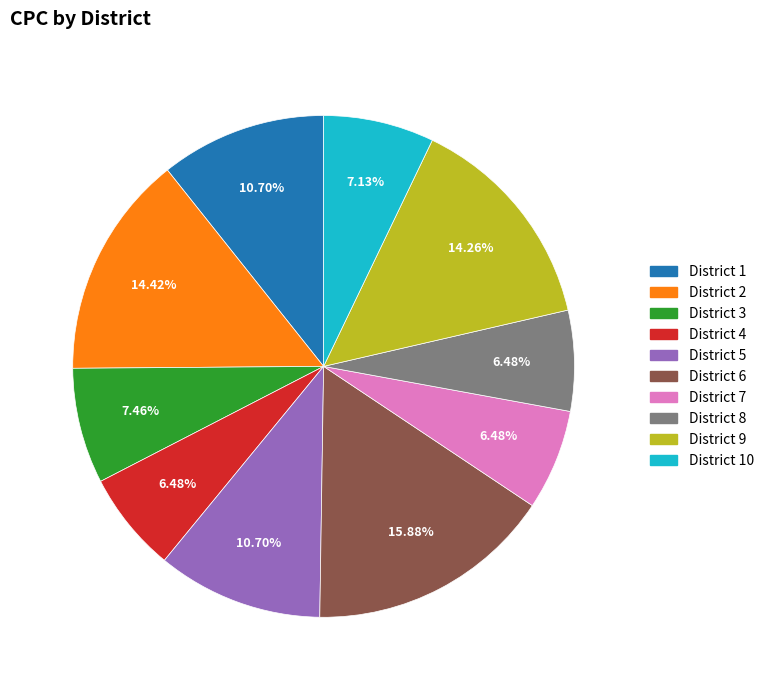

How many segments does this pie chart have?

10